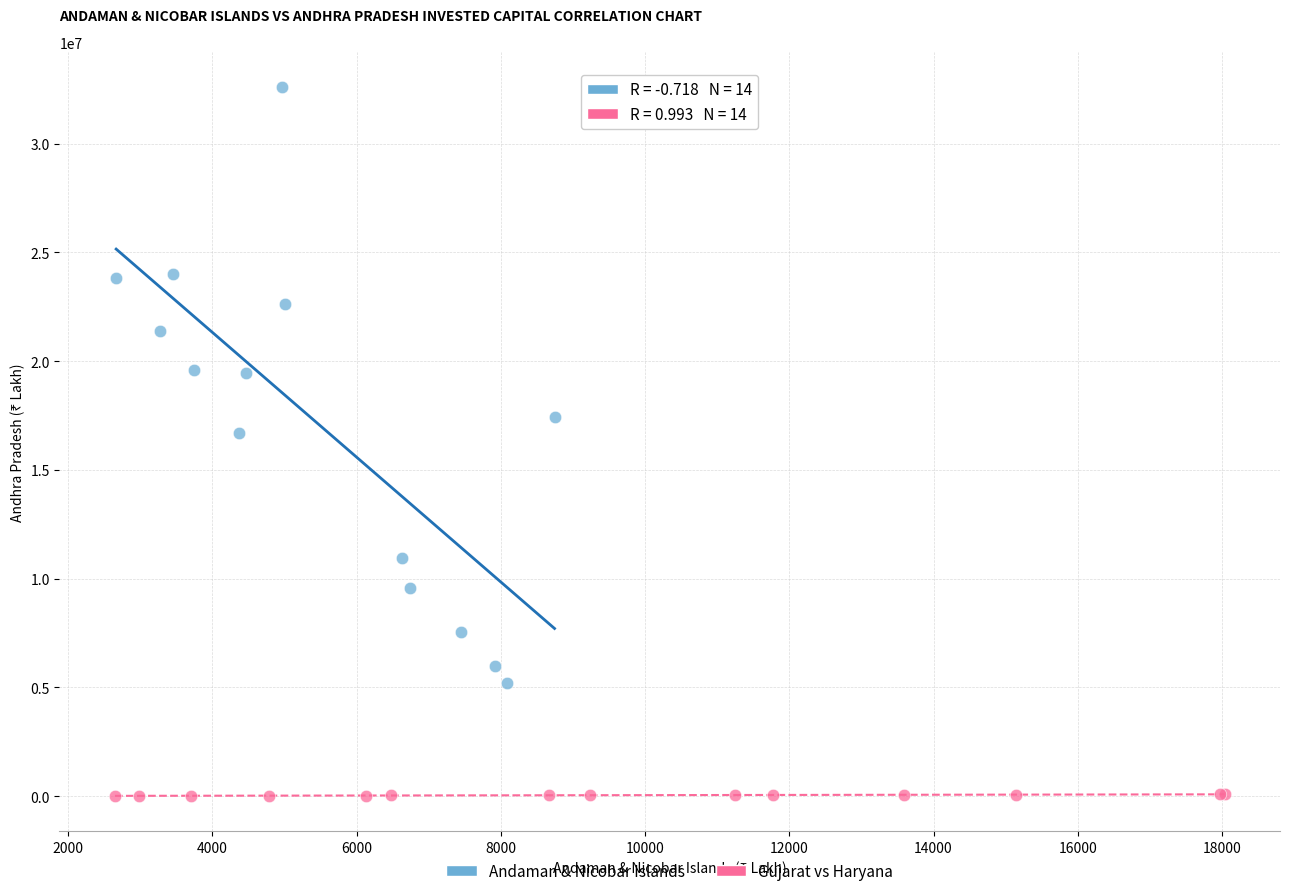

Which series contains the lowest Y value?

Gujarat vs Haryana